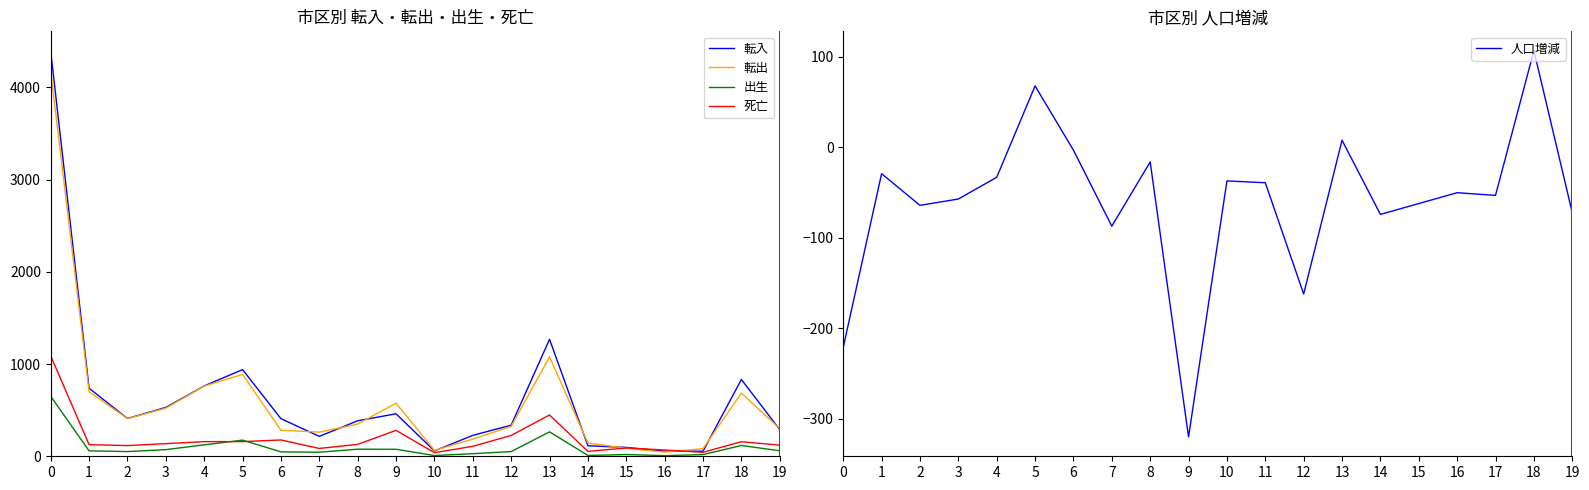

In 死亡, how many points are lower than both neighbors (excluding endpoints)?

5